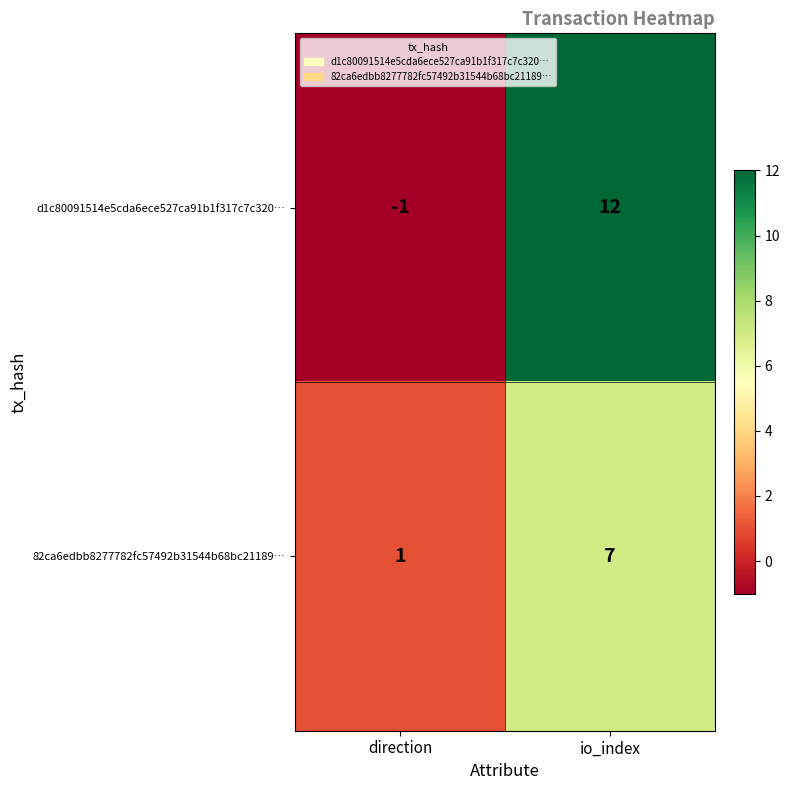

Between direction and io_index, which series saw the biggest shift?

d1c80091514e5cda6ece527ca91b1f317c7c320…